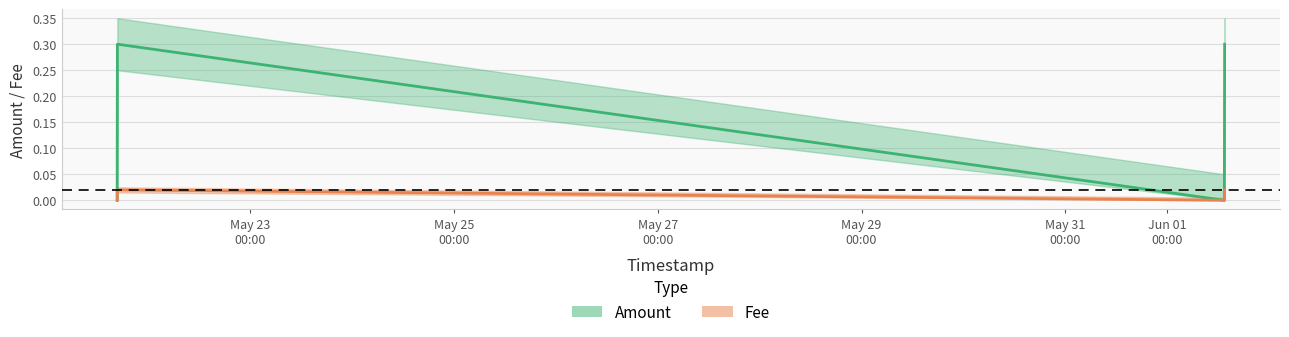

Between May 23
00:00 and May 29
00:00, which series saw the biggest shift?

Amount